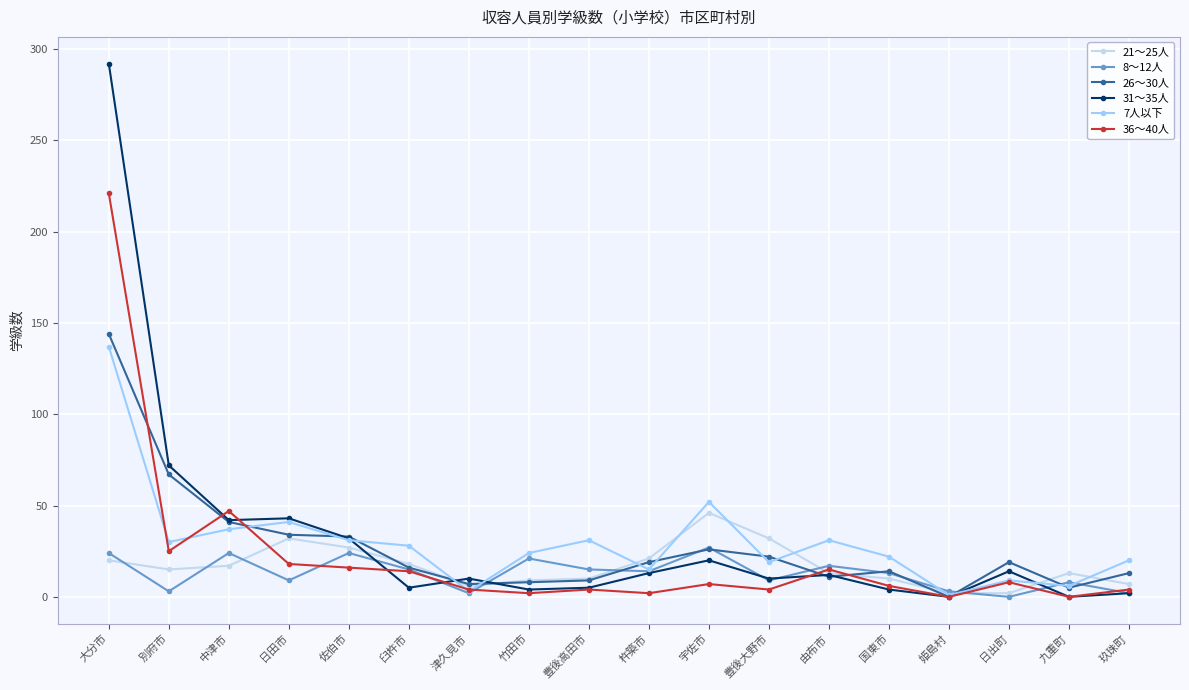

Which series changed the most between 宇佐市 and 日出町?

21～25人